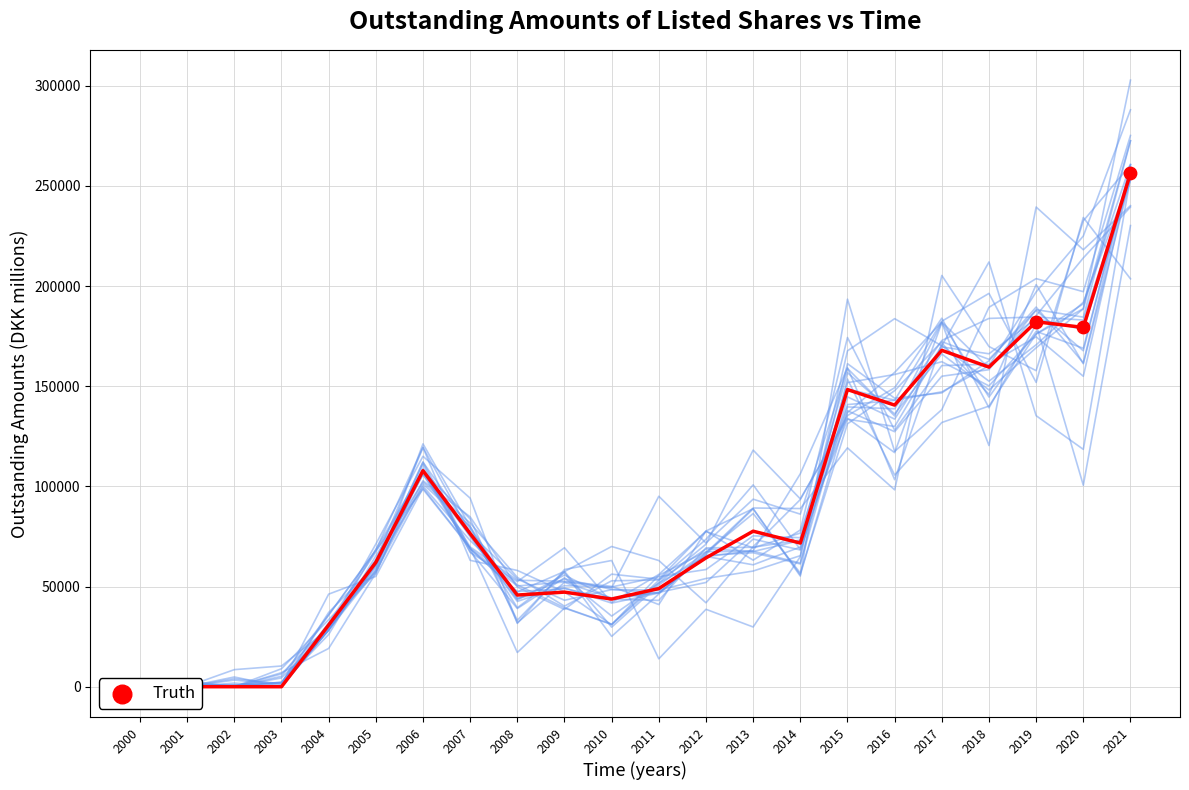

What is the change in value from 2002 to 2005?

+62072